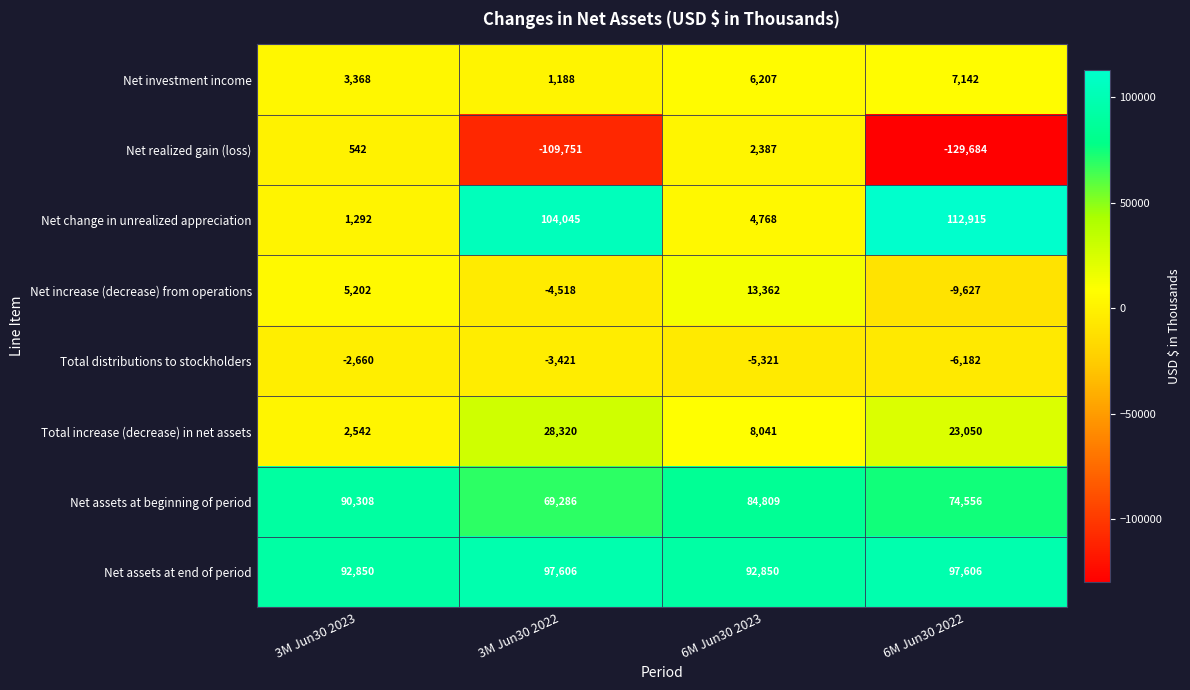

The Net assets at beginning of period series shows 74556 at 6M Jun30 2022. True or false?

True